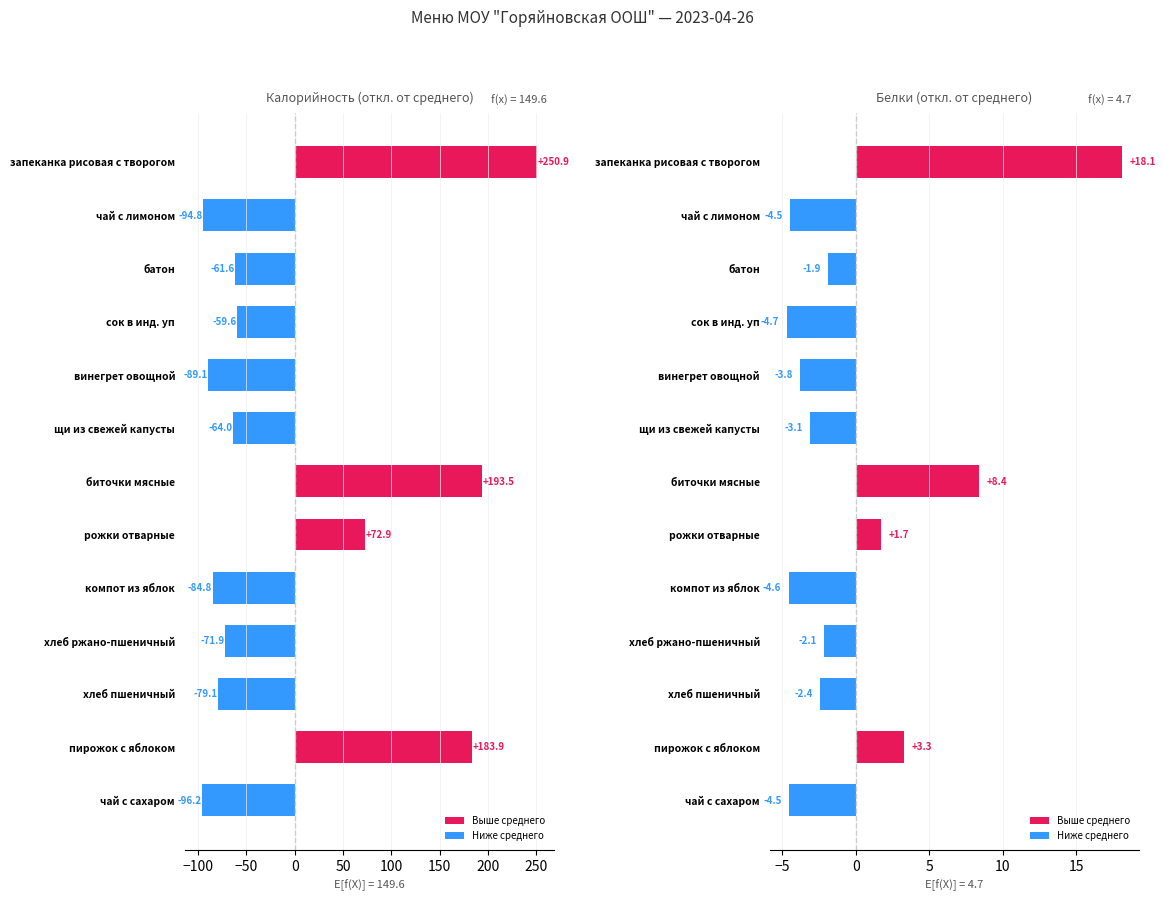

How many groups of bars are there?

13